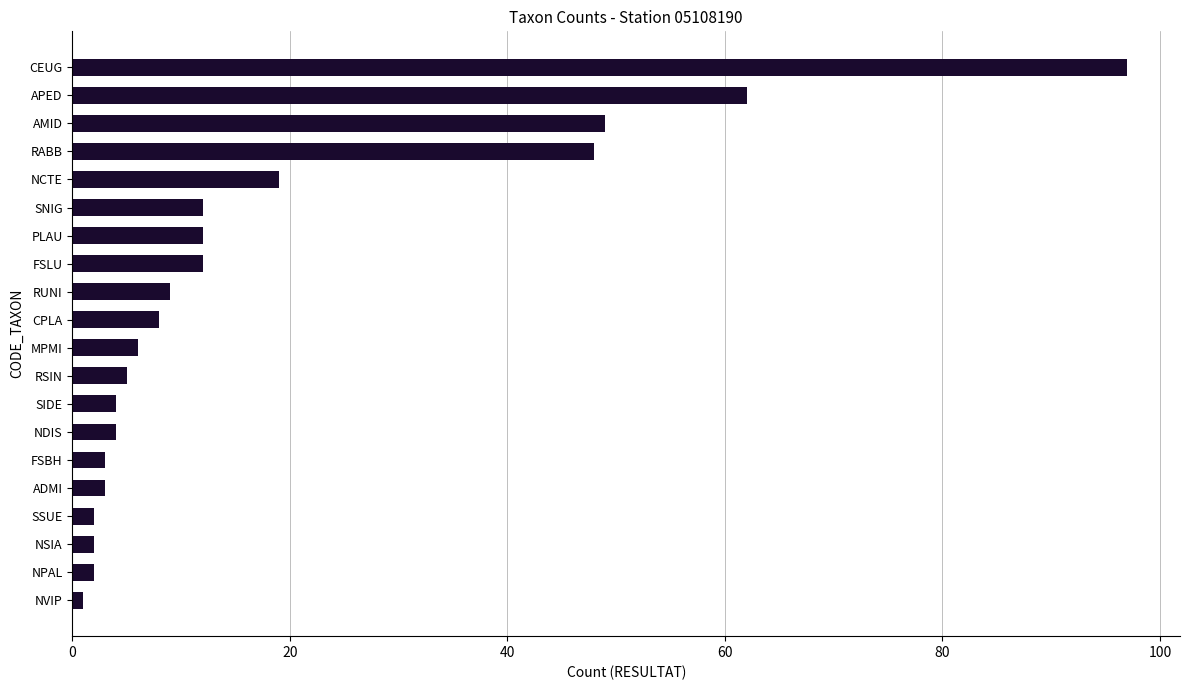

How many categories are shown in the chart?

20